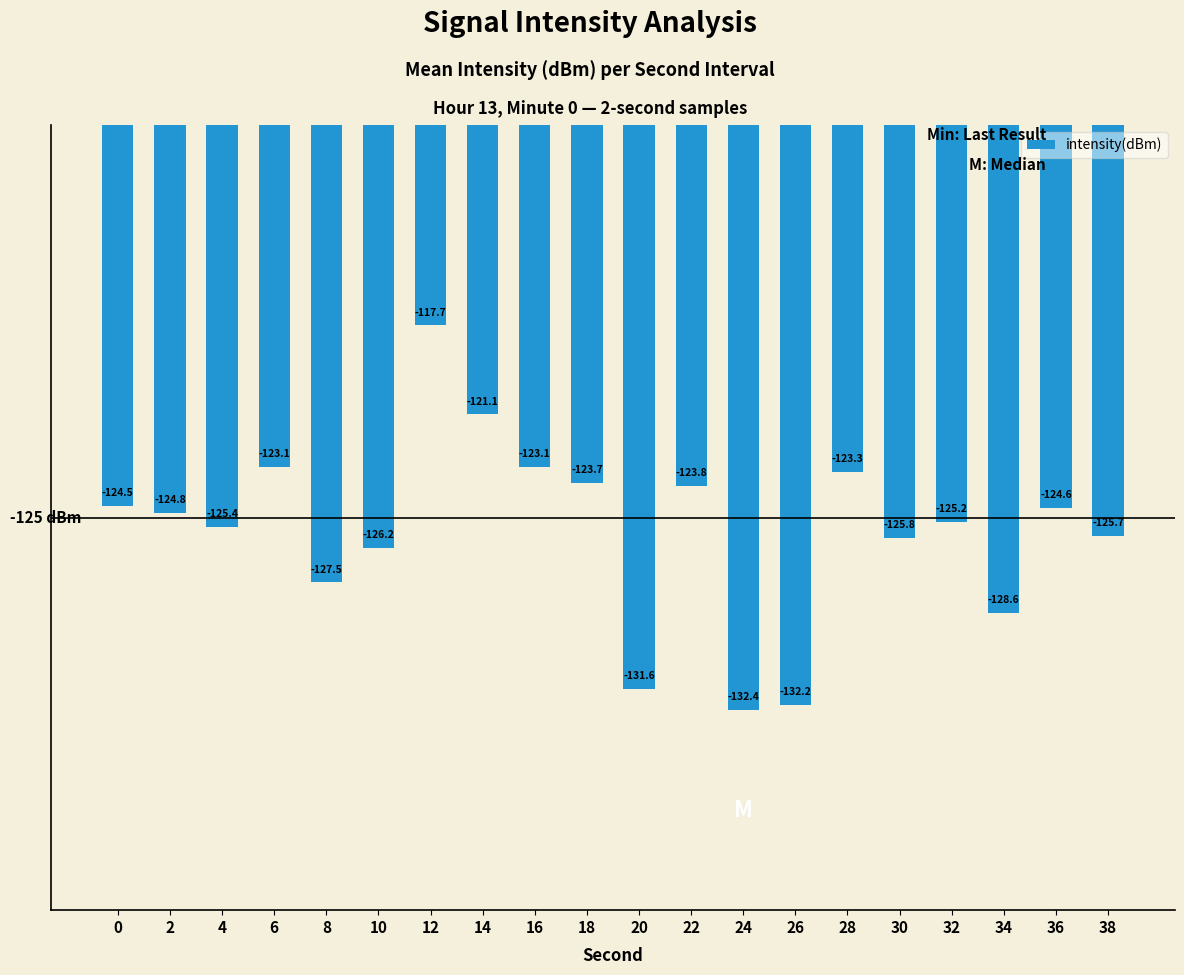

At which category does the chart reach its peak across all series?

12